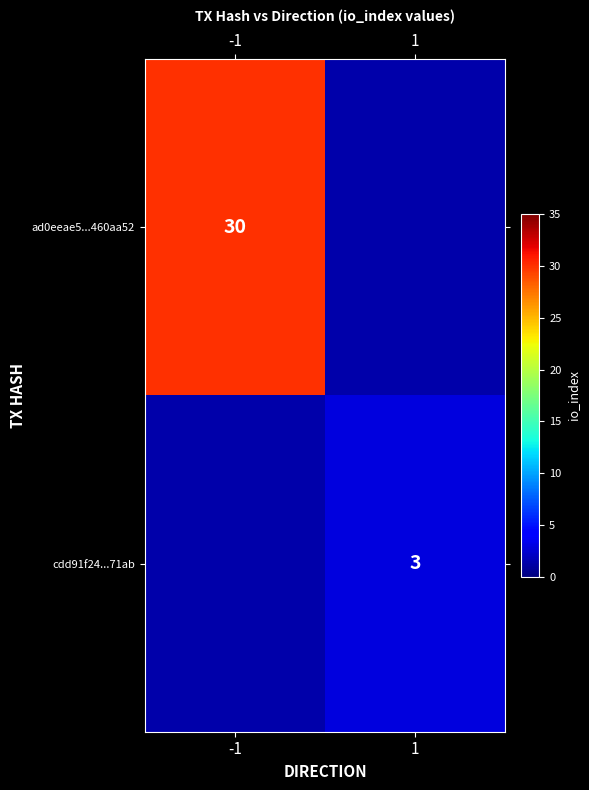

The ad0eeae5...460aa52 series shows 30 at -1. True or false?

True